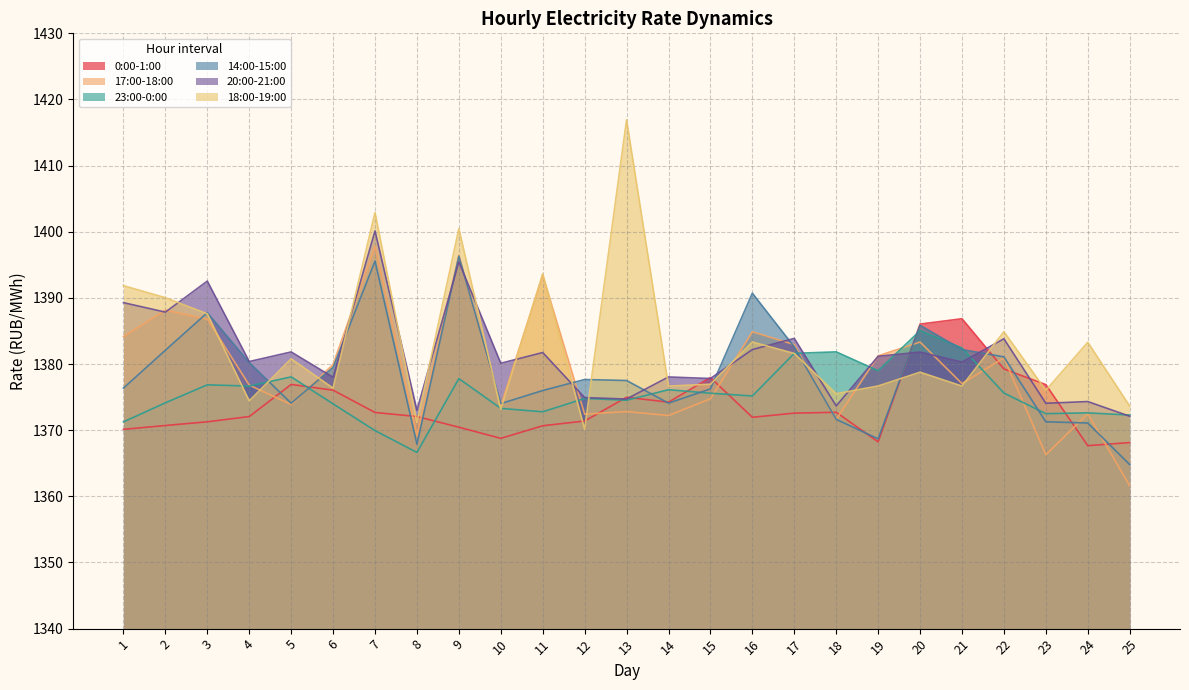

True or false: 14:00-15:00 and 18:00-19:00 cross at least once.

True